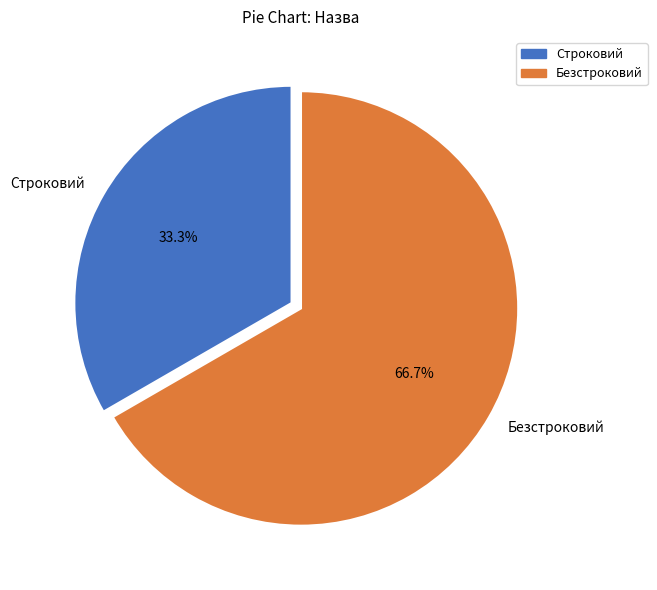

To the nearest percent, what is the average slice percentage?

50%